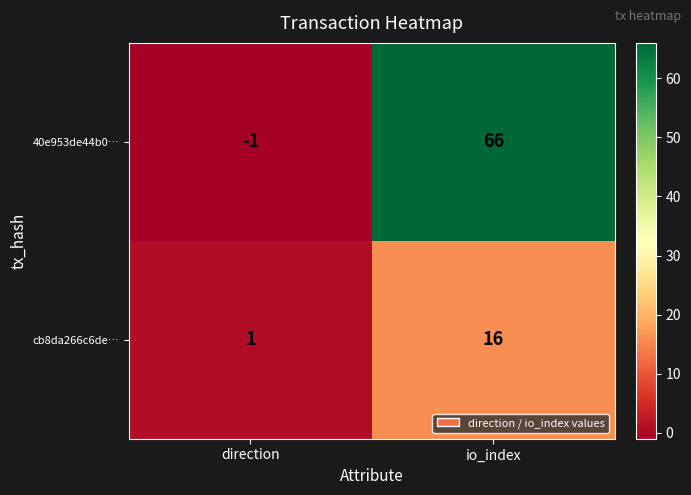

What is the sum of the 40e953de44b0… values at direction and io_index?

65